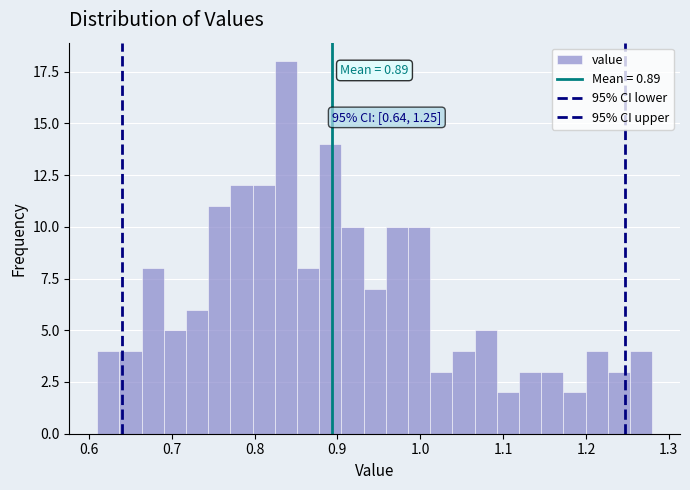

Around what value on the x-axis is the tallest bar? Give the approximate position of its centre, as read against the axis.

0.84